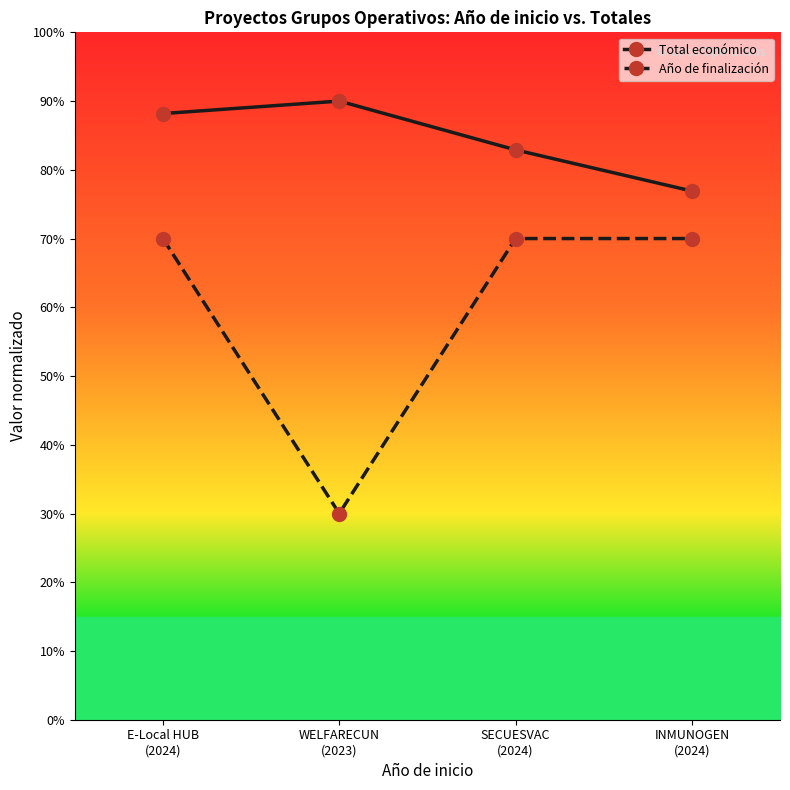

True or false: Año de finalización and Total económico cross at least once.

False